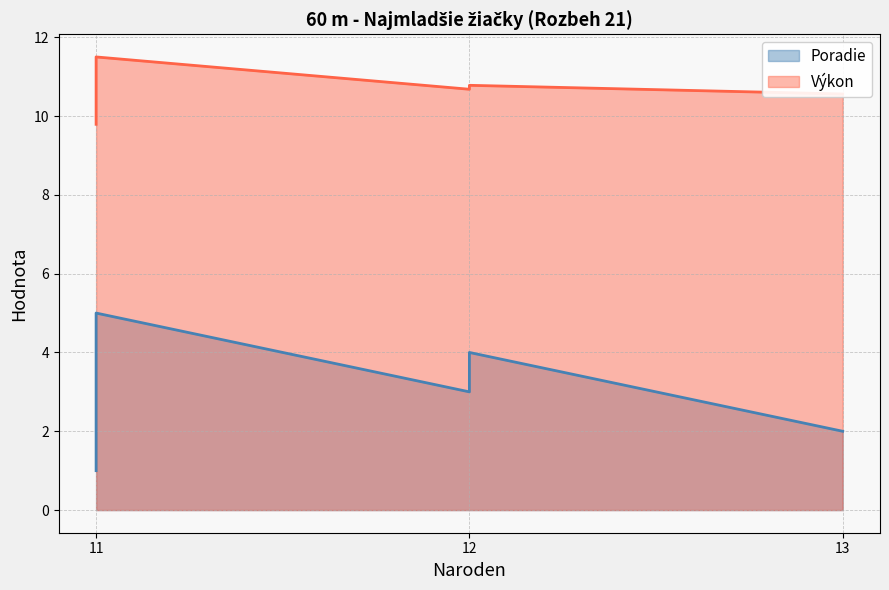

Rank the series by their maximum value, from highest to lowest.

Výkon, Poradie